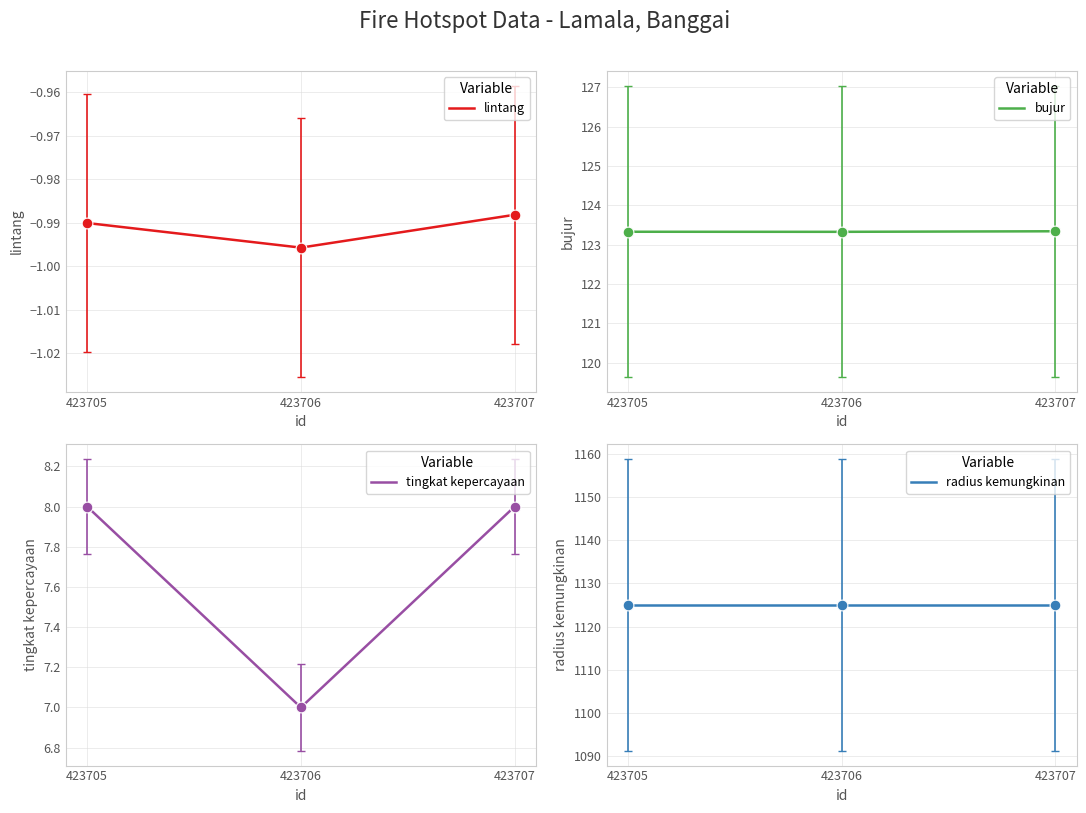

At which category is the sum across all series the highest?

423707